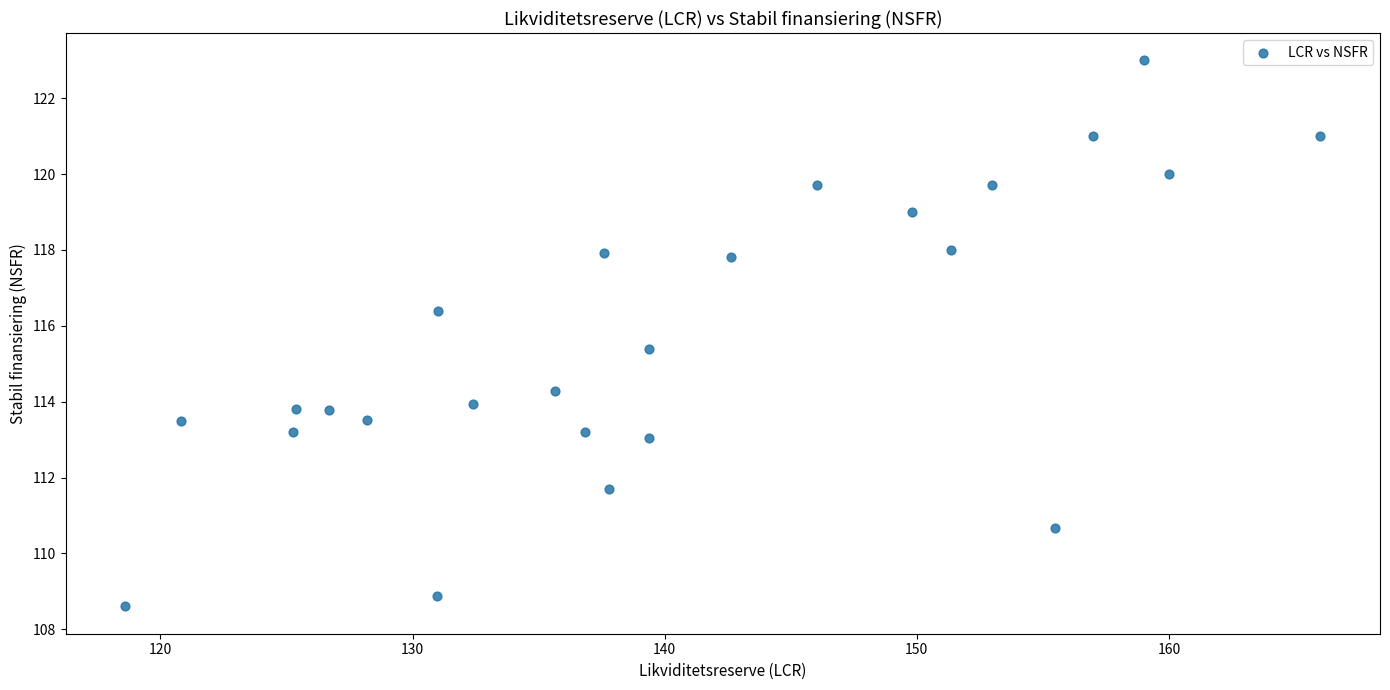

What Y value in the scatter plot is closest to 115?

115.4